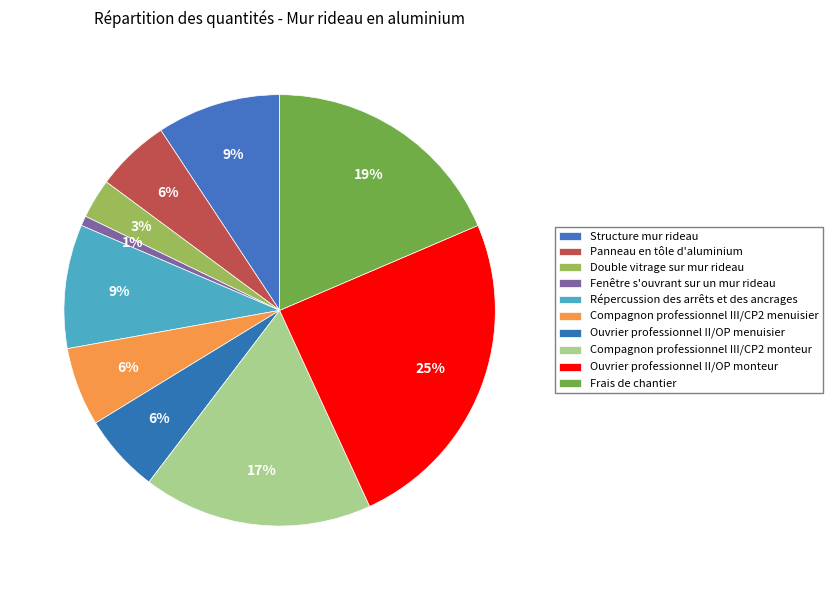

What percentage is the Frais de chantier slice, to the nearest percent?

19%